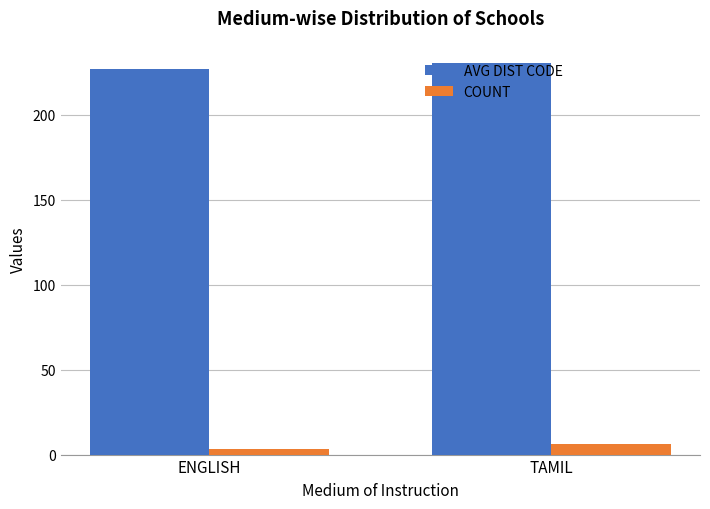

At how many categories does at least one series exceed 79?

2